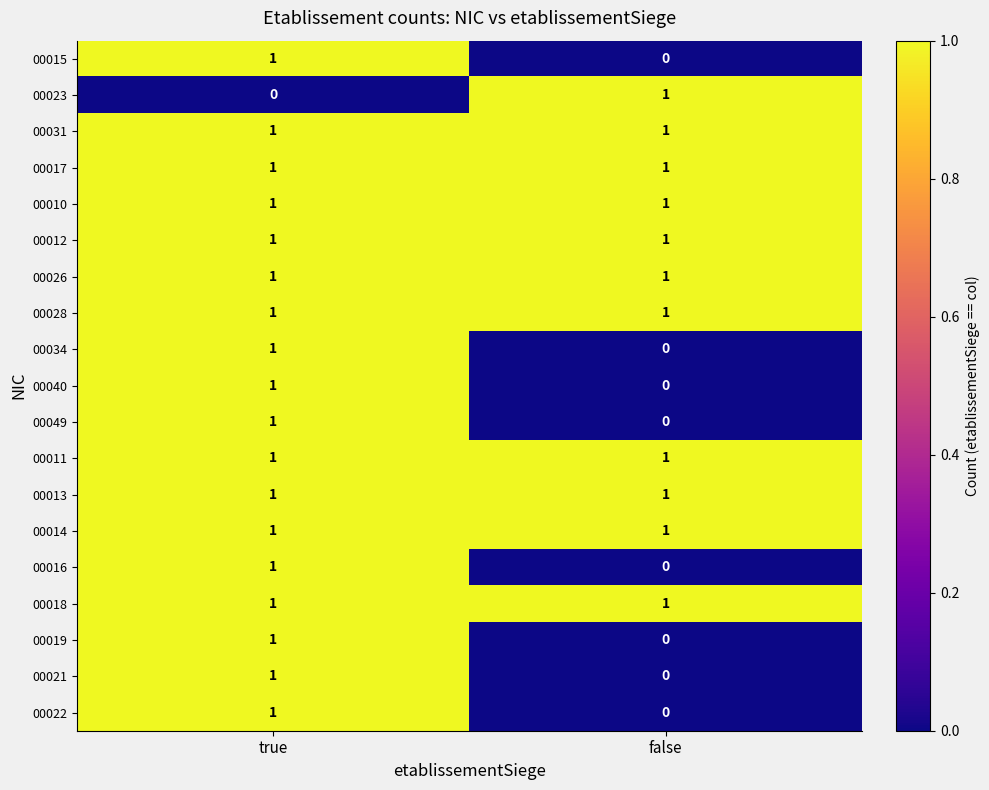

The value of 00013 at false is 1. True or false?

True